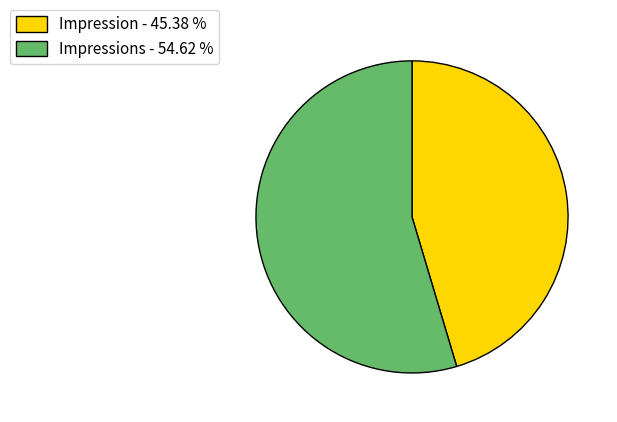

Is Impressions - 54.62 % the majority of the pie?

Yes